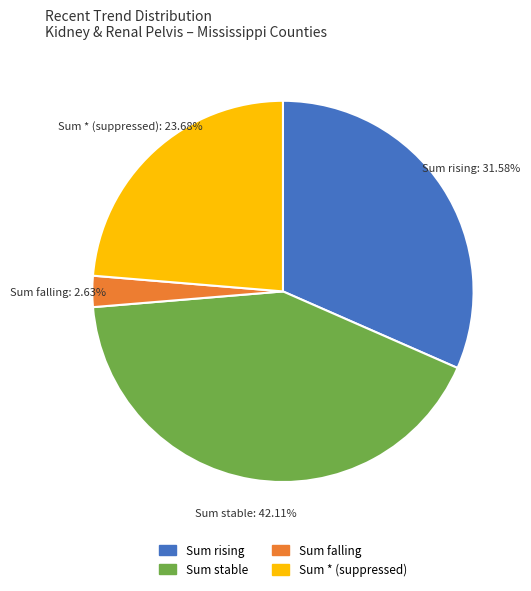

Count the number of slices in the pie.

4